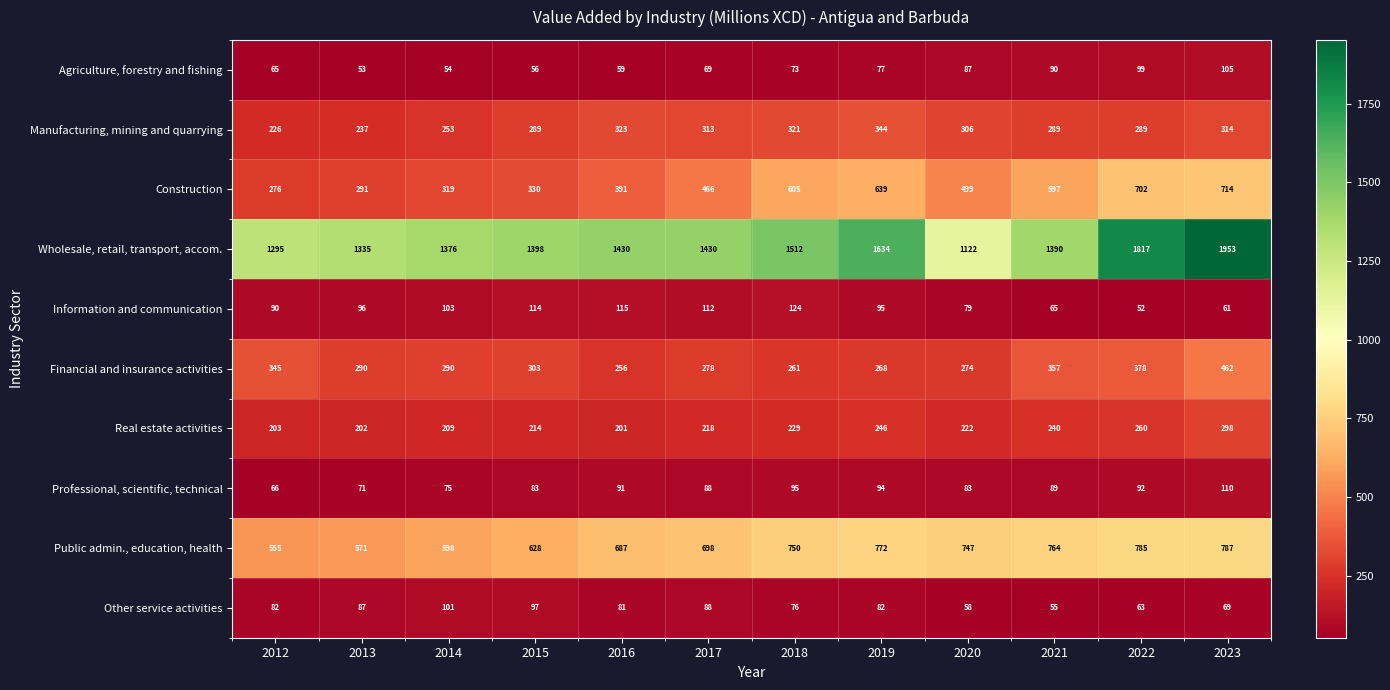

What is the spread (max minus min) of values at 2020?

1064